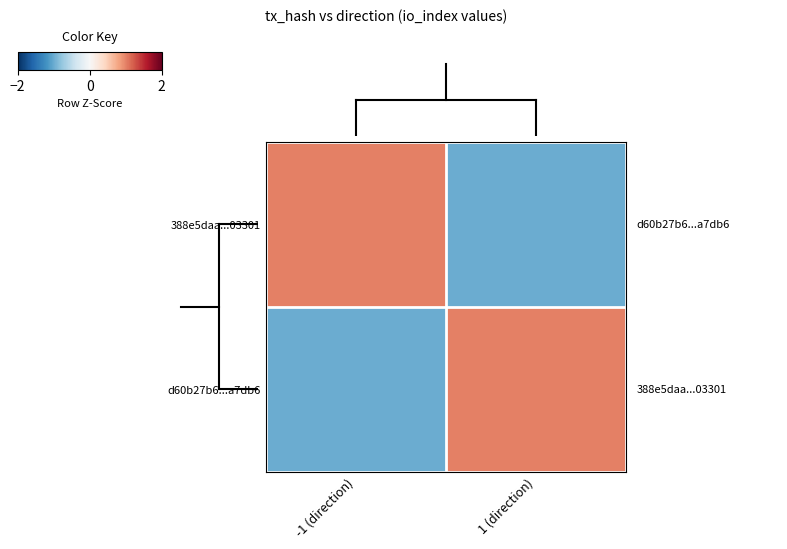

Which series has the largest range (max minus min)?

388e5daa...03301